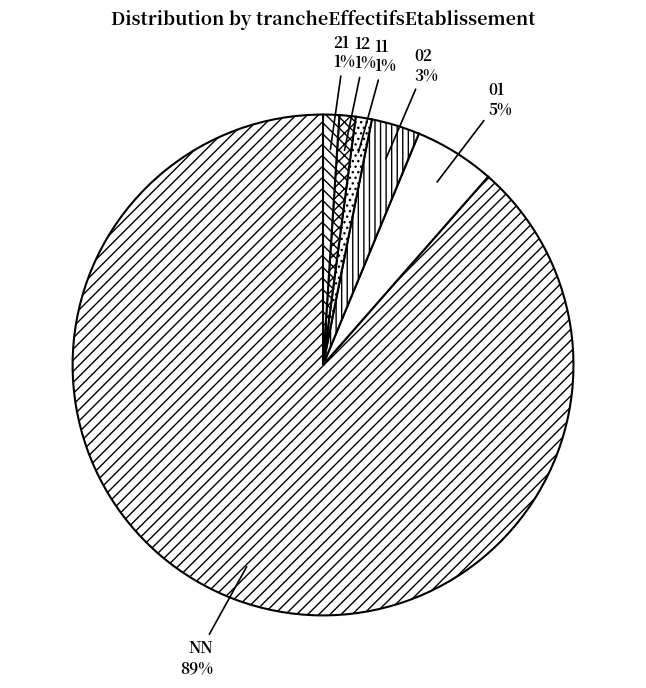

Does any single category account for the majority?

Yes